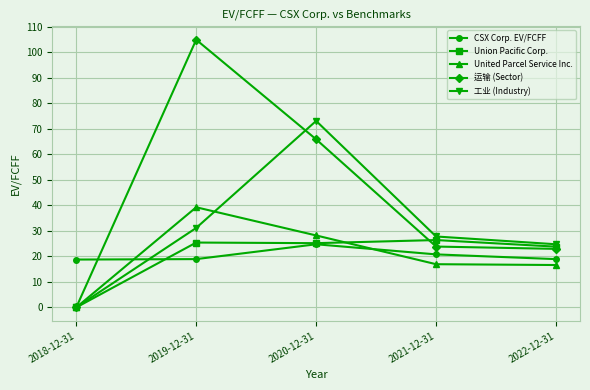

What is the label of the 1st point from the right?

2022-12-31